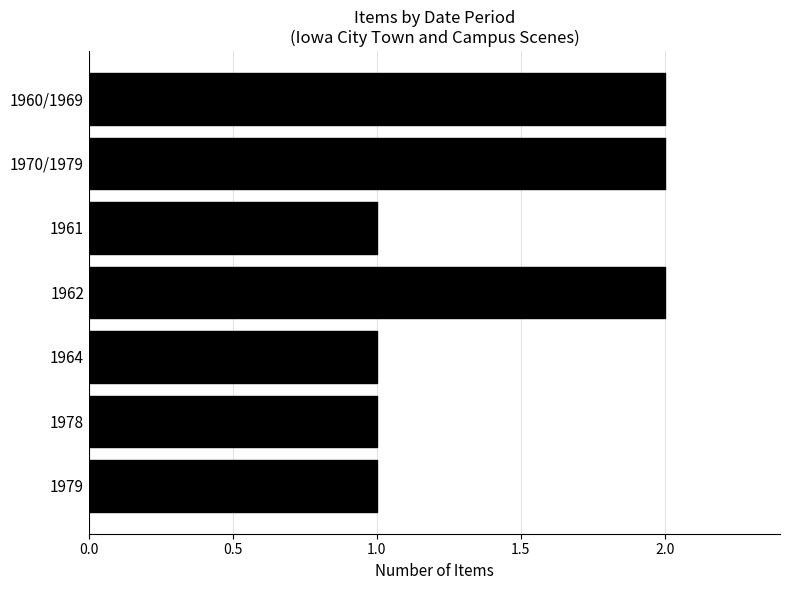

What is the value of the 6th bar from the top?

1